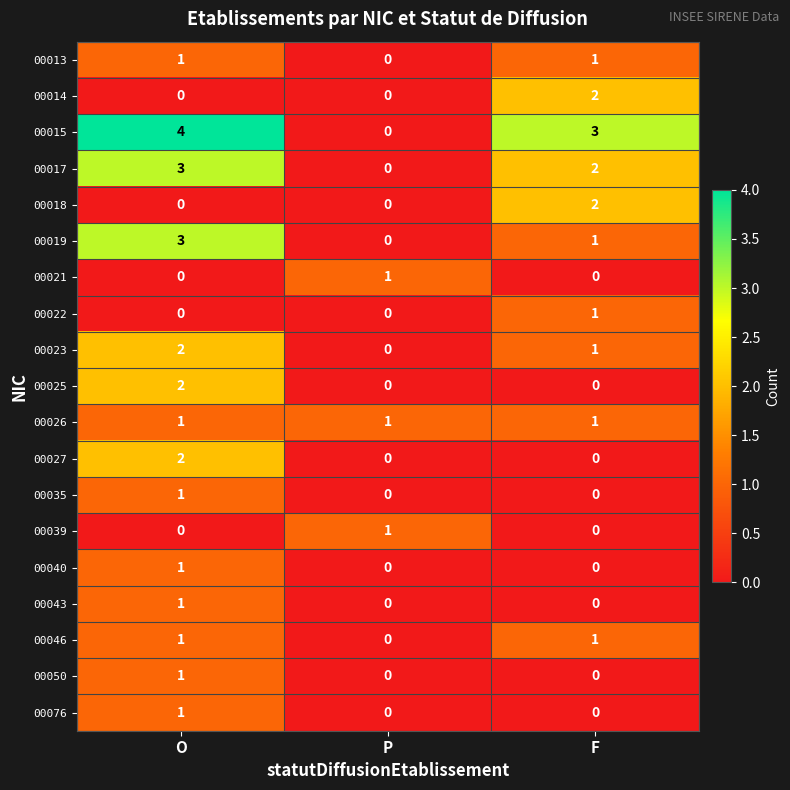

Where does the 00015 series first go above 3?

O